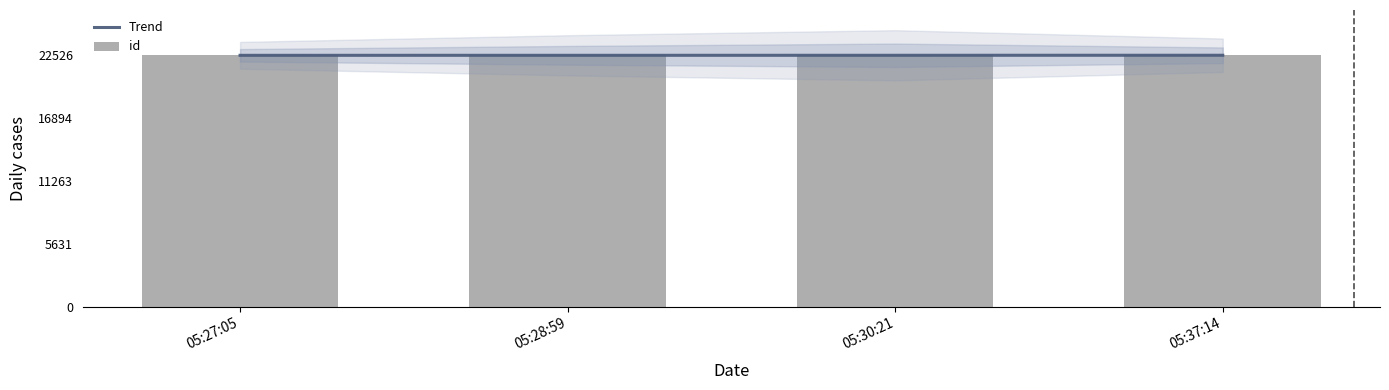

Is it true that Trend equals 37492.5 at 05:28:59?

False